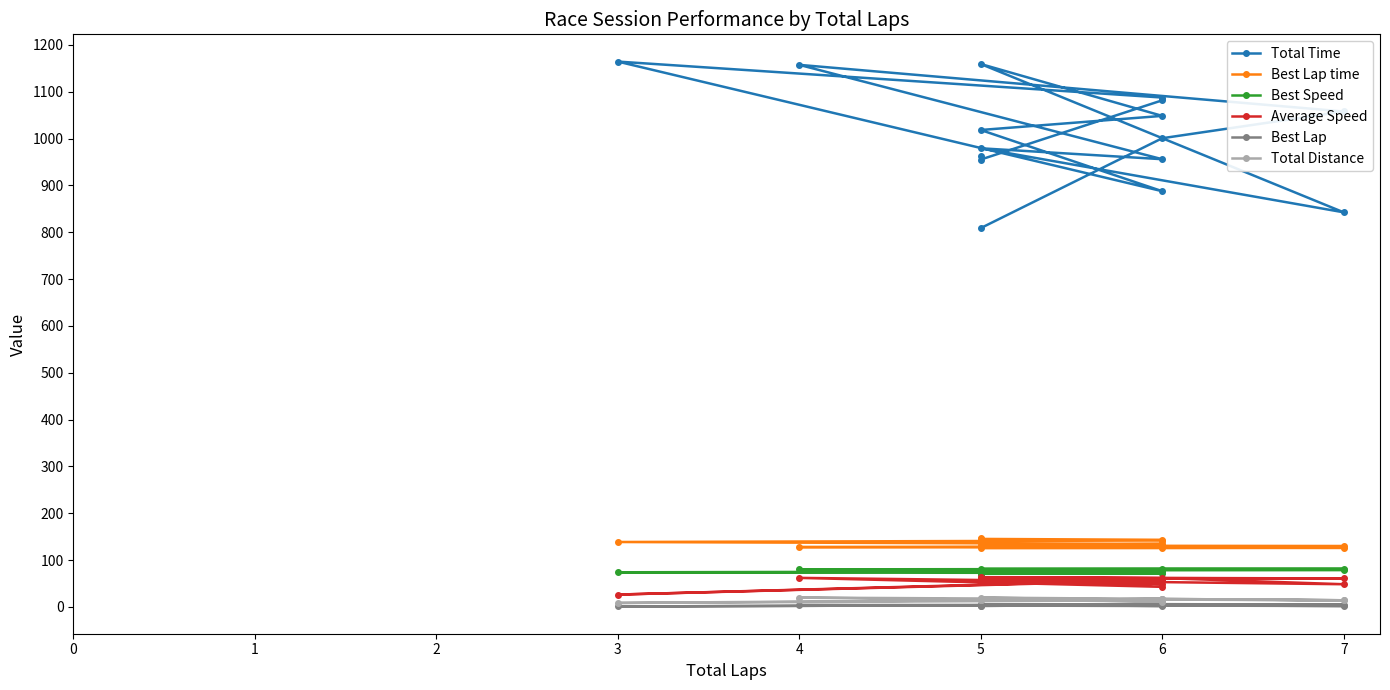

At which category is the sum across all series the highest?

5